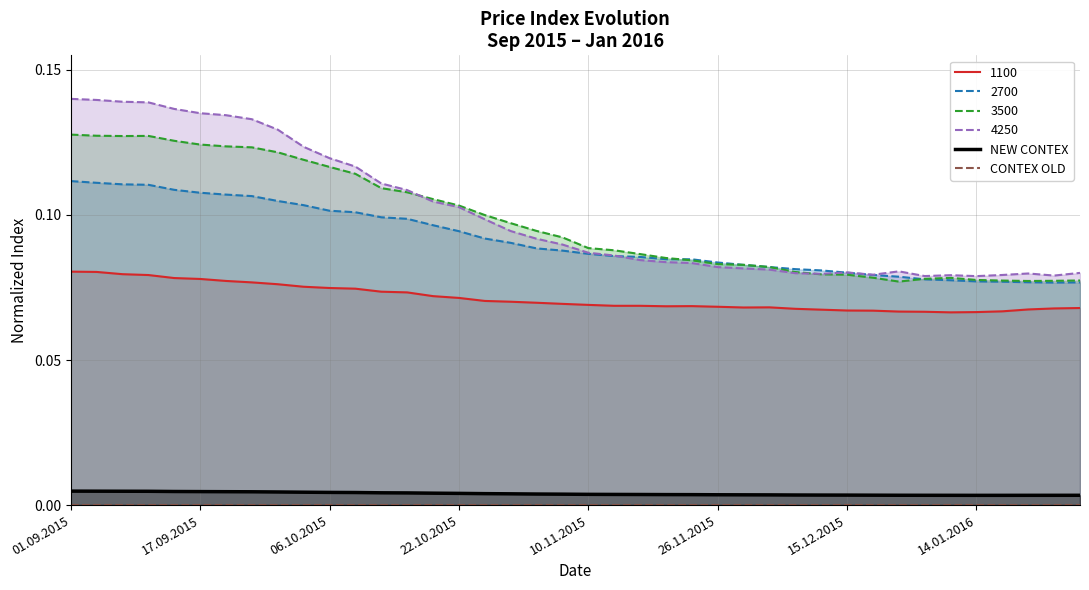

At which category is the sum across all series the highest?

01.09.2015